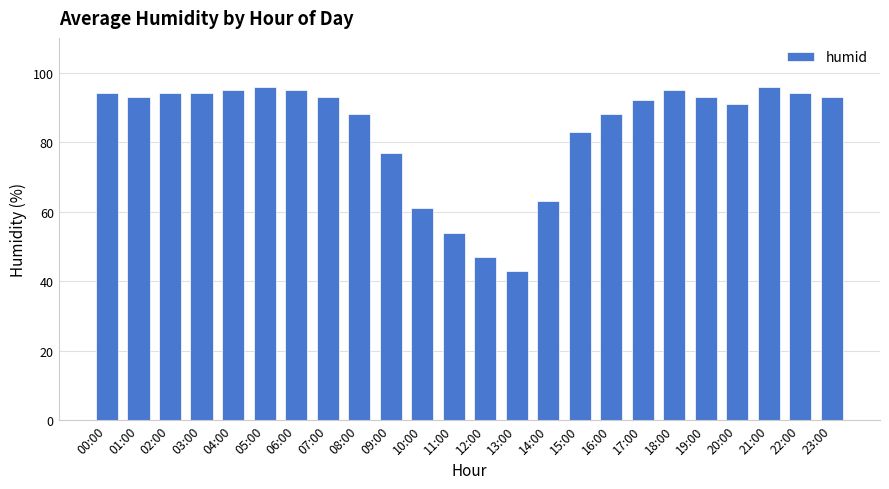

What is the smallest value displayed?

43